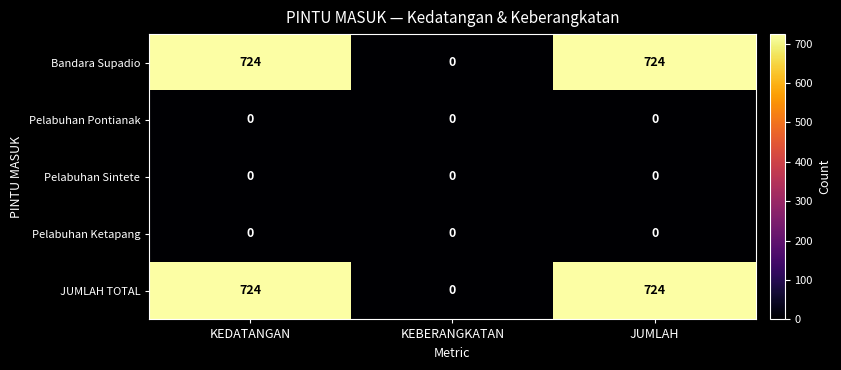

What is the difference between the maximum and minimum values in the JUMLAH TOTAL series?

724